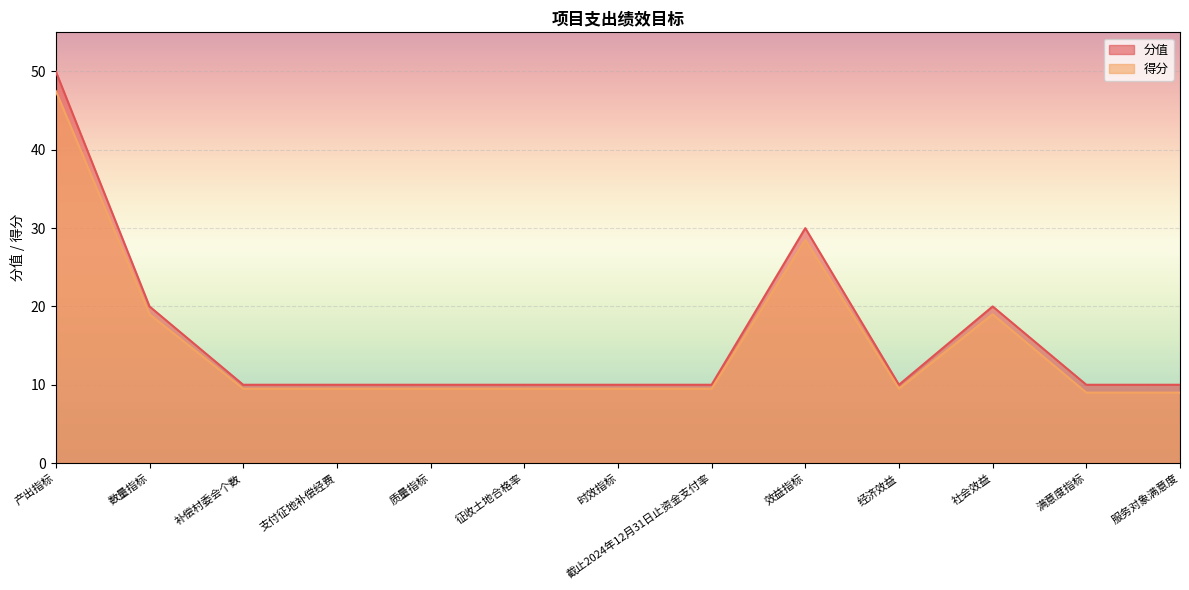

What is the value of the 得分 point at the 12th from the left?

9.0